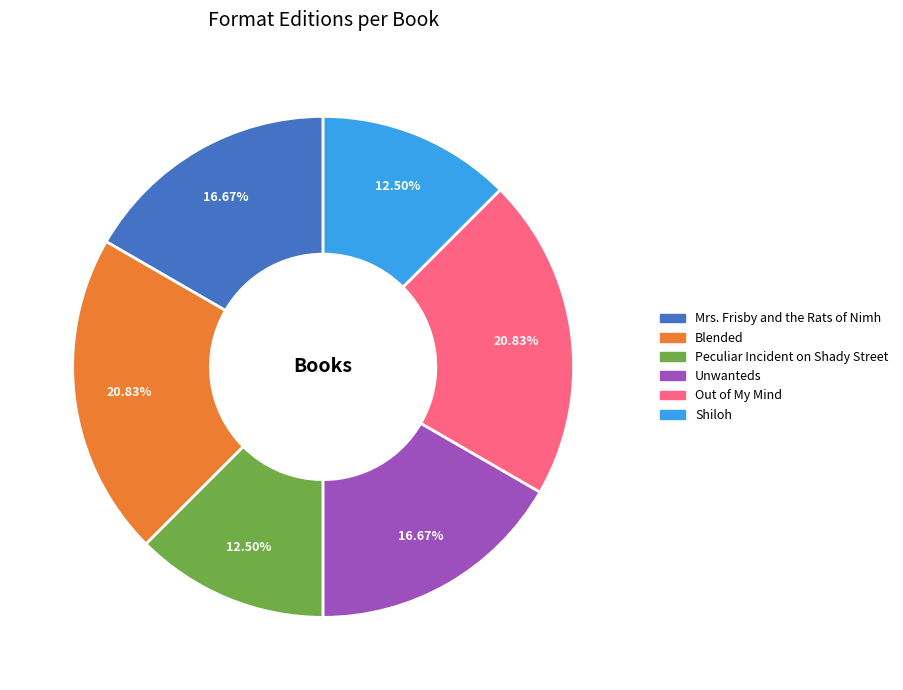

Is it true that Blended is 29% of the pie?

False